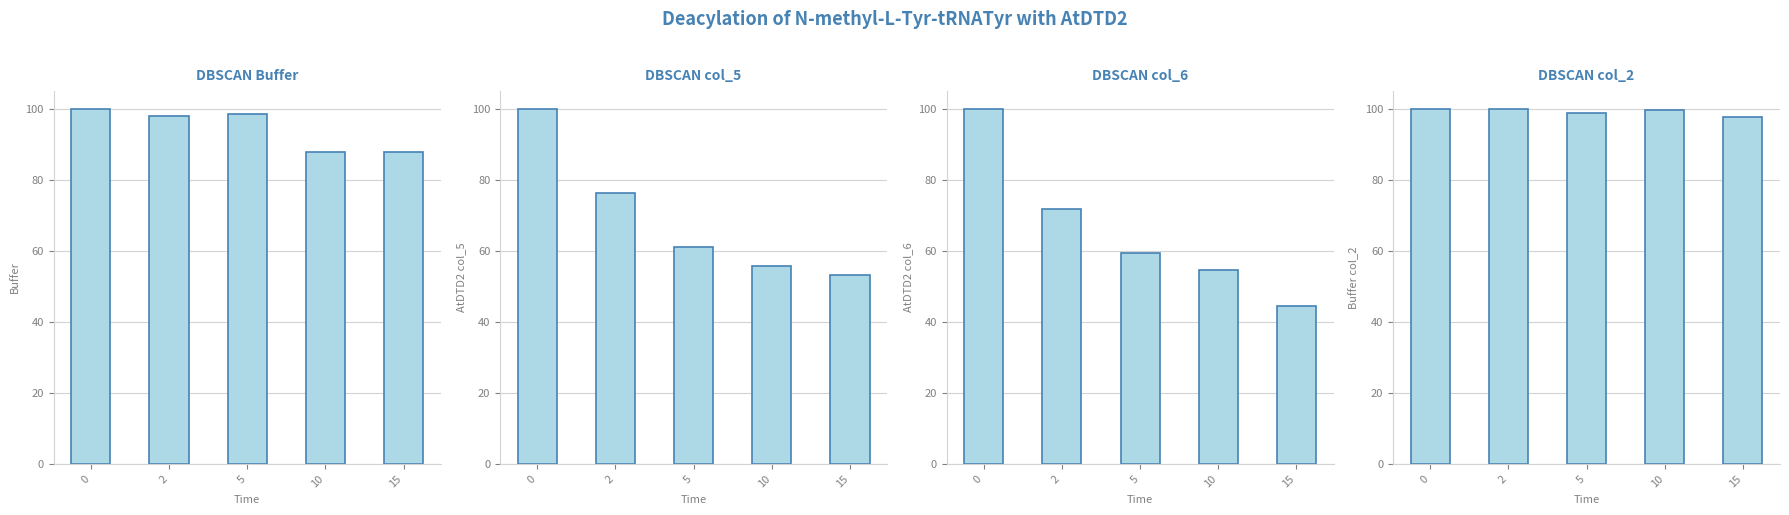

Where is Buffer (col_2) nearest to the value 98?

15